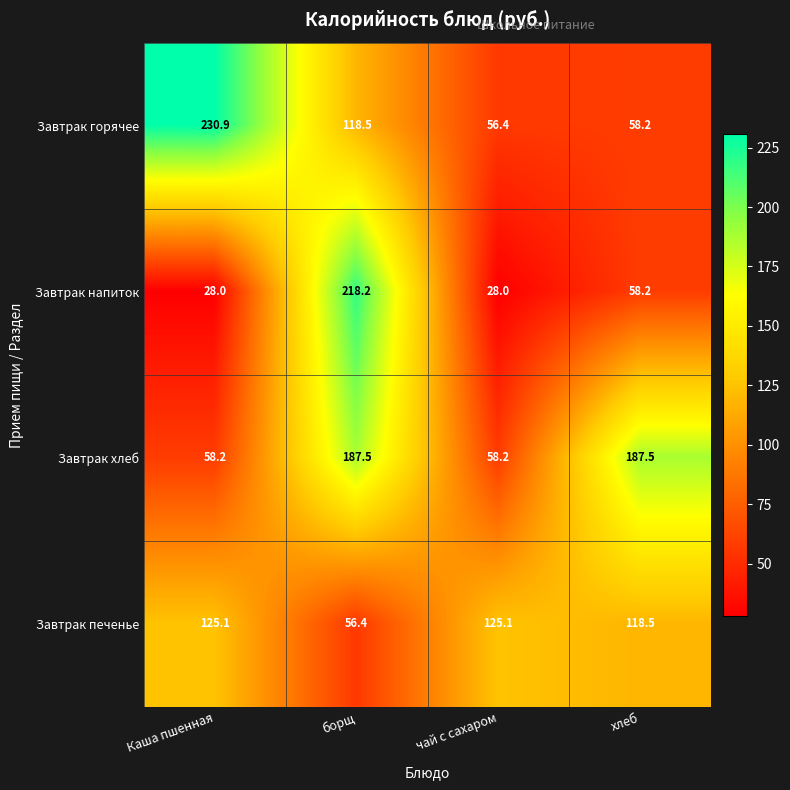

At which label does Завтрак напиток first exceed 58?

борщ